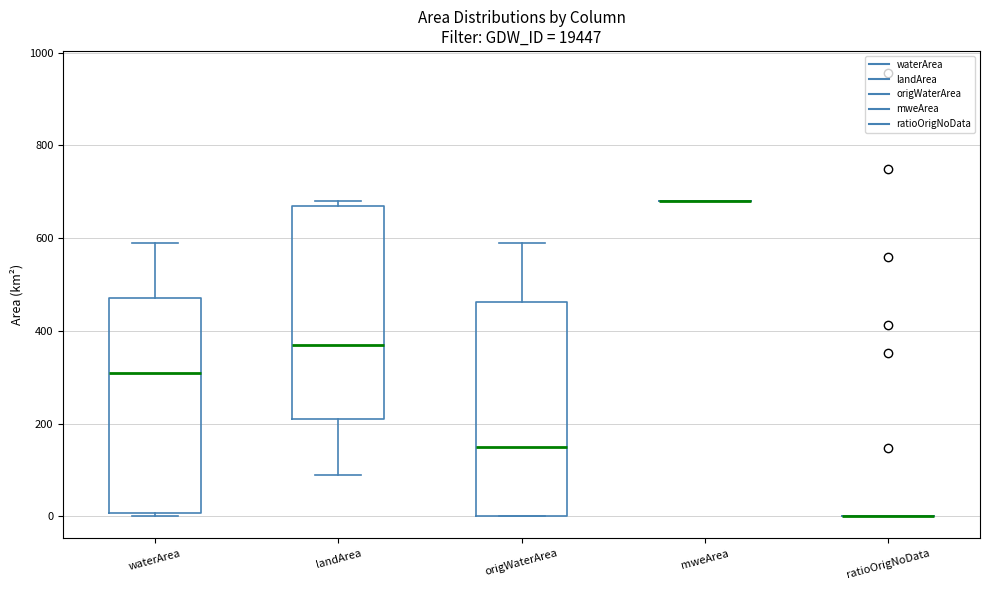

Reading left to right, read every box against the y-axis: the position of its median line, the range the box covers, and the ends of its whiskers. The values are not printed on the chart, so give them approximately, as read against the axis.

waterArea: median 320, box 0 to 480, whiskers 0 (just below the box's lower edge) to 600
landArea: median 380, box 220 to 680, whiskers 100 to 680 (just above the box's upper edge)
origWaterArea: median 160, box 0 to 460, whiskers 0 to 600
mweArea: box collapsed to a line at 680, whiskers 680 to 680
ratioOrigNoData: box collapsed to a line at 0, whiskers 0 to 0